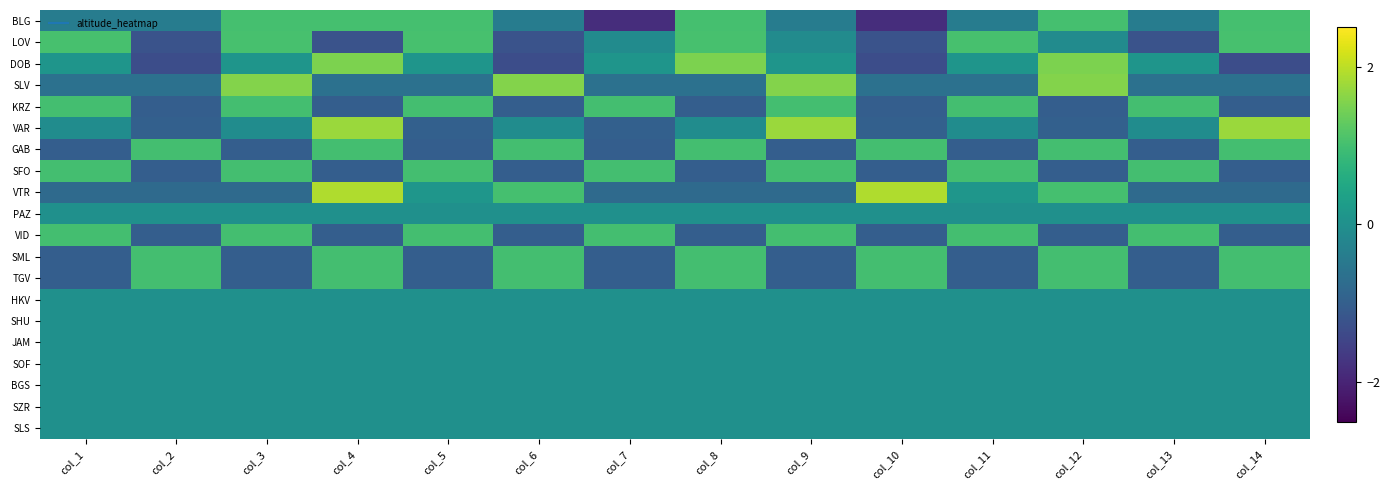

What is the greatest value displayed?

1.9